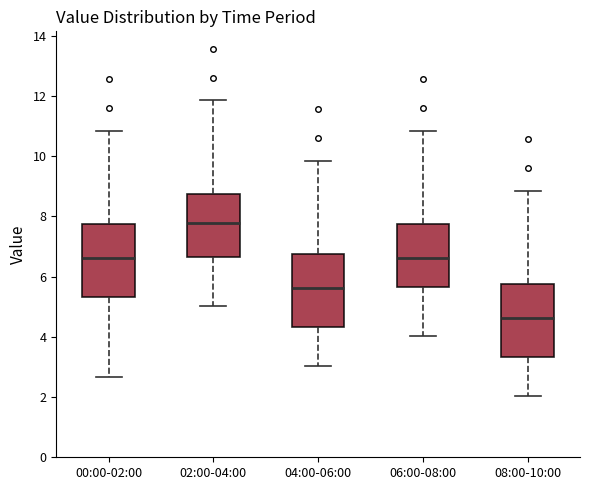

Which box has the lowest median line?

08:00-10:00